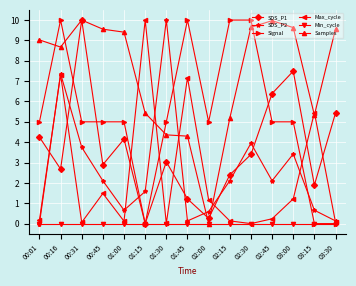

What is the highest value of the Max_cycle series?

10.0